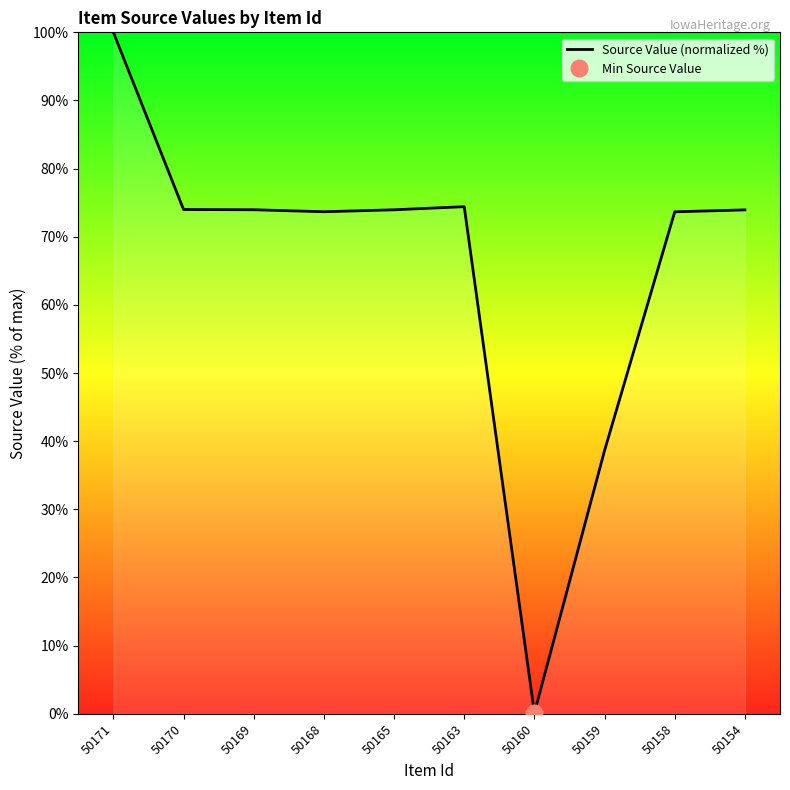

What is the change in value from 50165 to 50160?

-73.8